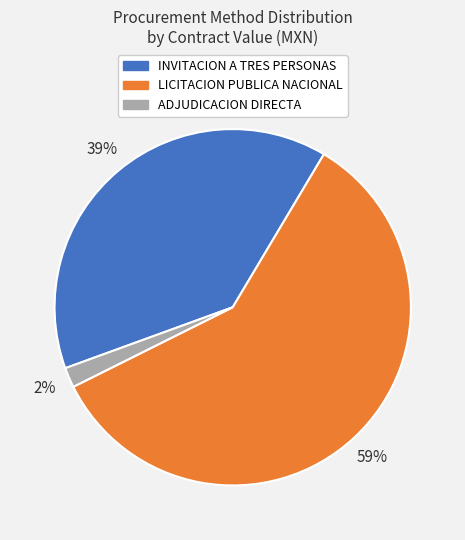

Combined, do ADJUDICACION DIRECTA and LICITACION PUBLICA NACIONAL account for over 50%?

Yes